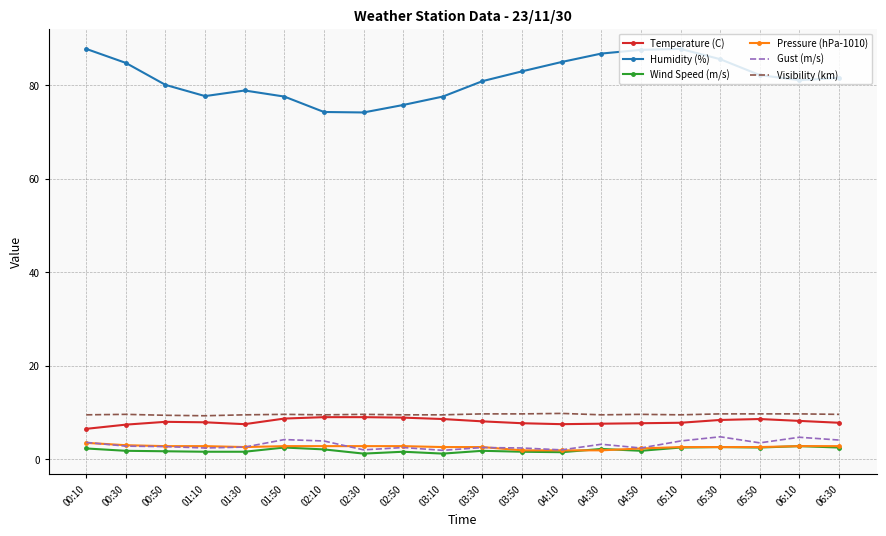

True or false: Temperature (C) and Humidity (%) intersect in this chart.

False